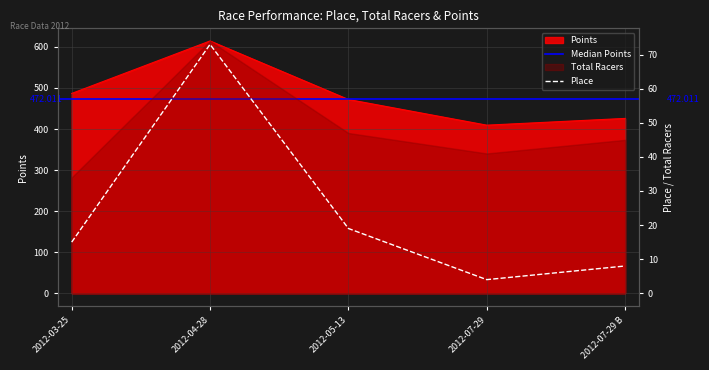

Reading left to right, extract all data points from this chart.

Place: 2012-03-25=15.0	2012-04-28=73.0	2012-05-13=19.0	2012-07-29=4.0	2012-07-29 B=8.0
Points: 2012-03-25=486.8	2012-04-28=614.6	2012-05-13=472.0	2012-07-29=409.5	2012-07-29 B=425.9